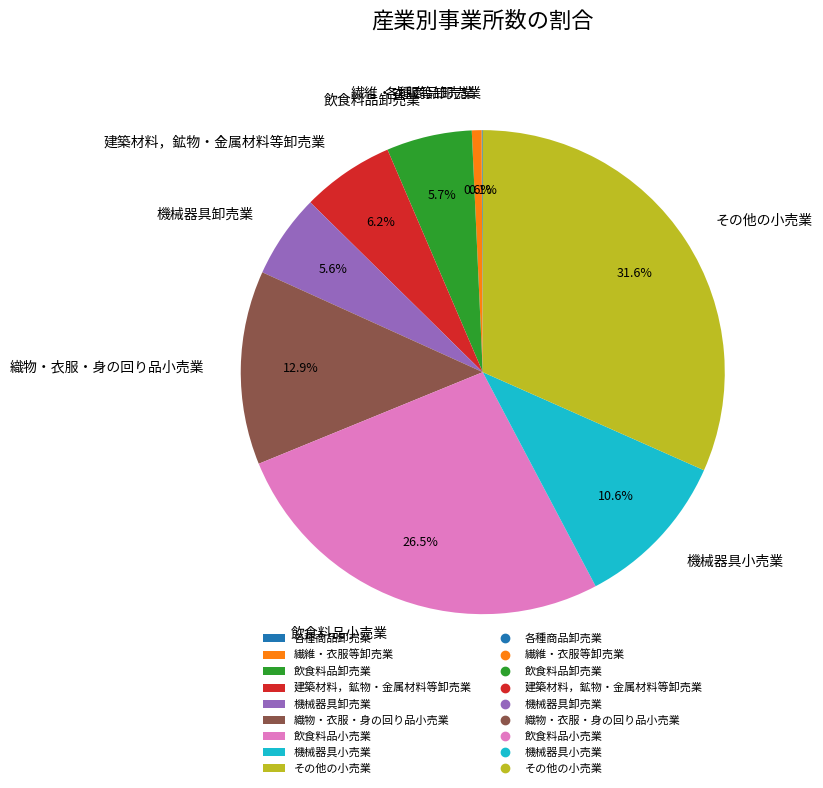

To the nearest percent, what is the combined percentage of 機械器具小売業 and その他の小売業?

42%